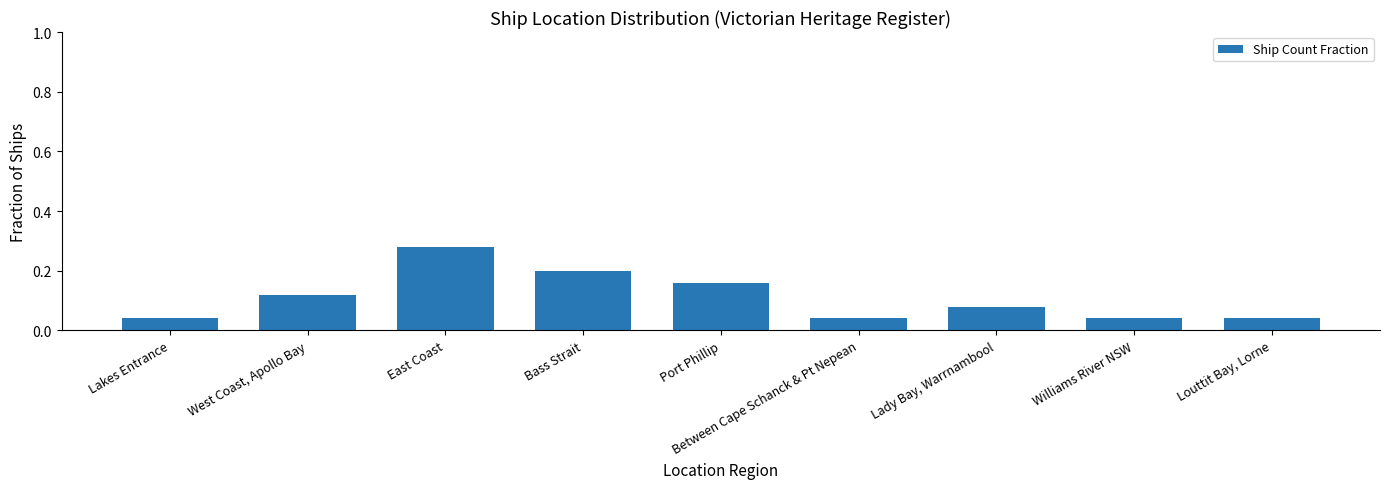

What position from the left is Lakes Entrance?

1